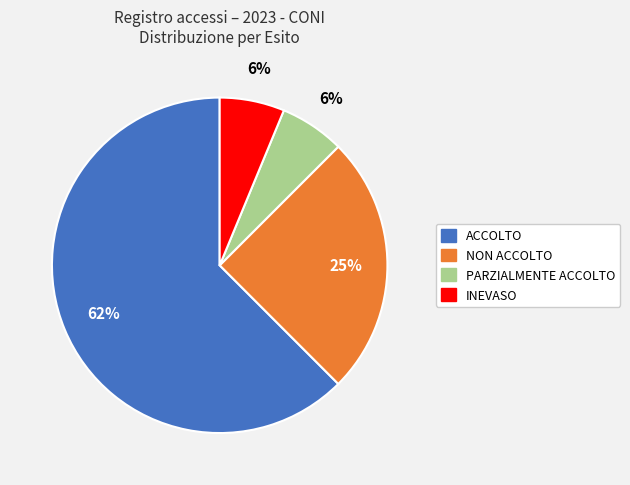

Is the sum of INEVASO and ACCOLTO greater than half?

Yes